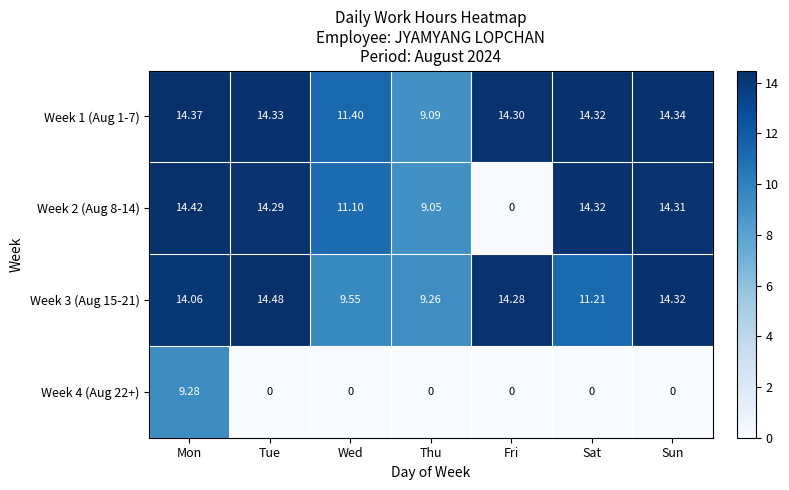

Rank the categories by Week 2 (Aug 8-14) value from highest to lowest.

Mon, Sat, Sun, Tue, Wed, Thu, Fri